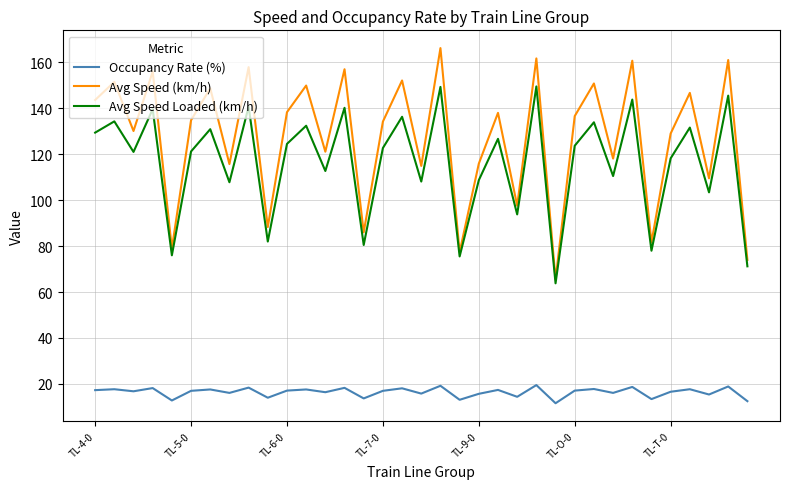

How many categories are shown in the chart?

35